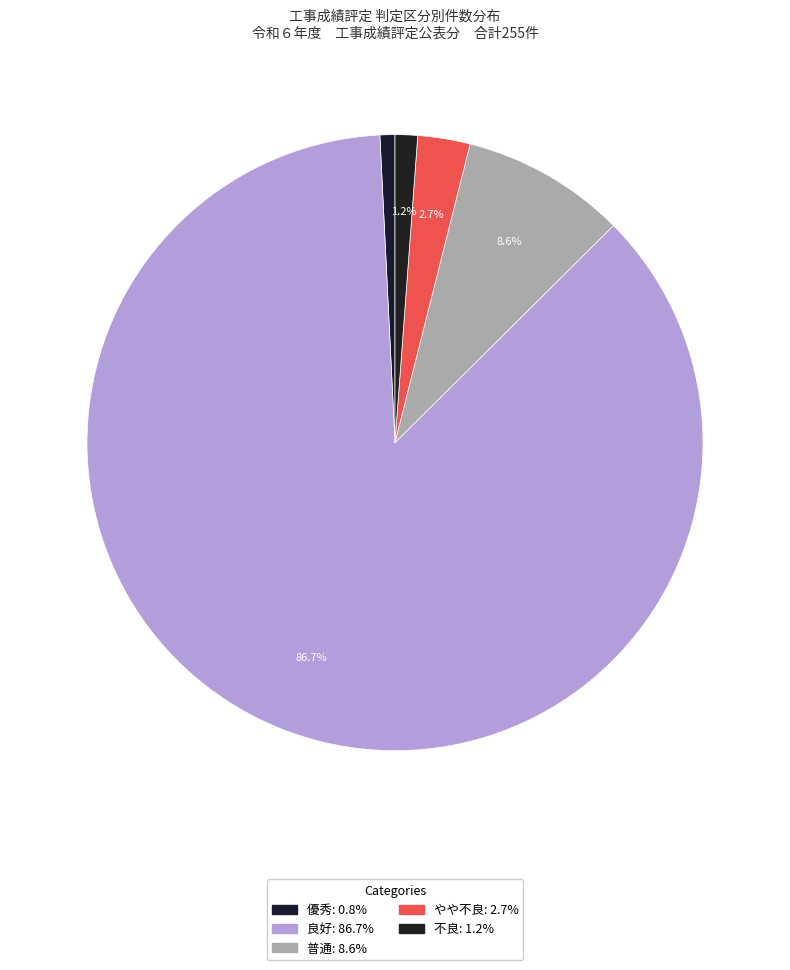

Count the number of slices in the pie.

5